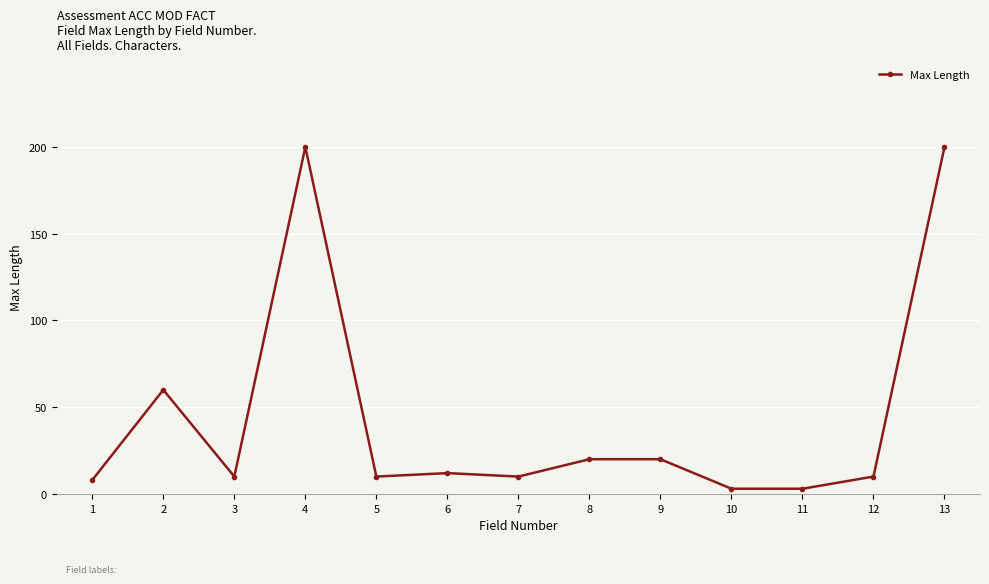

What is the change in value from 1 to 4?

+192